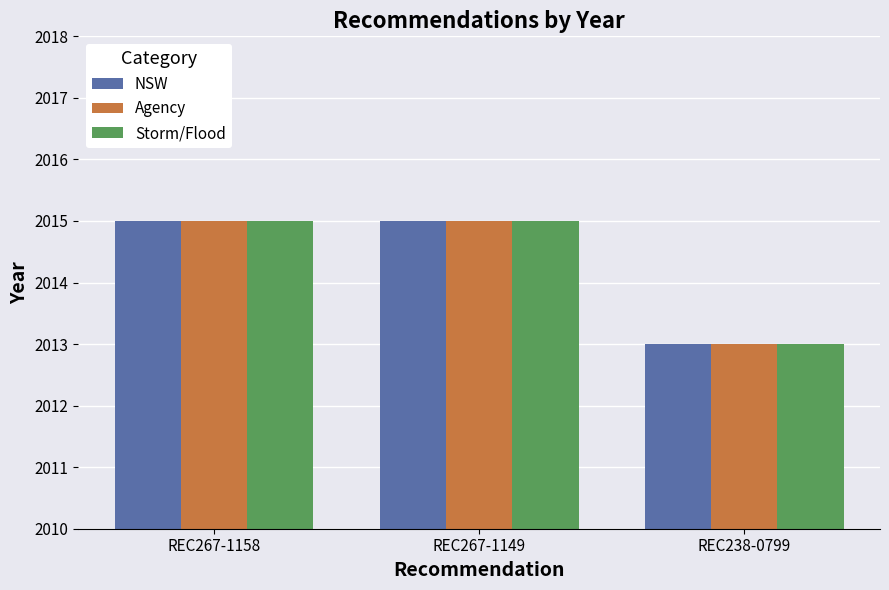

Is the value of NSW at REC238-0799 greater than the value of Storm/Flood at REC267-1149?

No